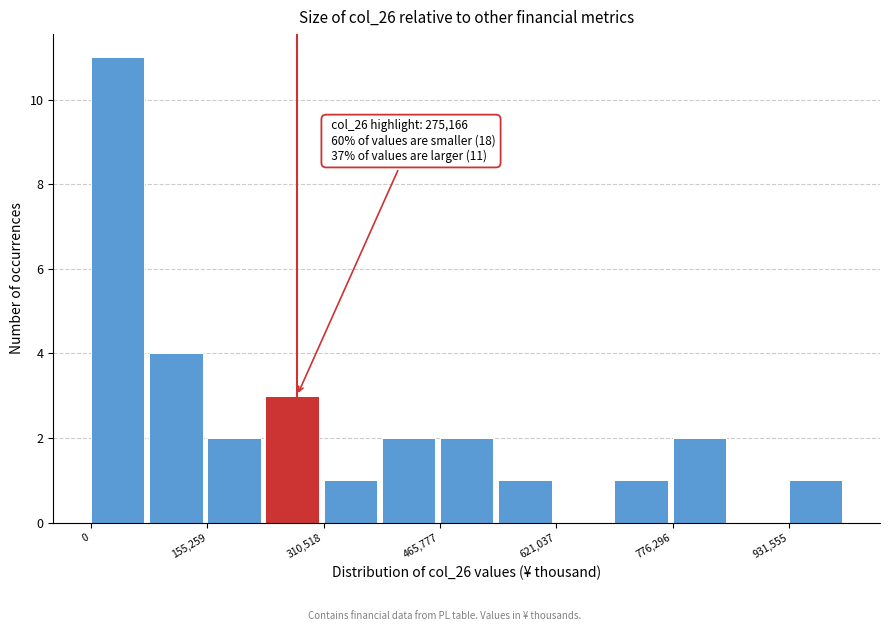

Read against the x-axis, roughly where is the centre of the tallest bar?

40000